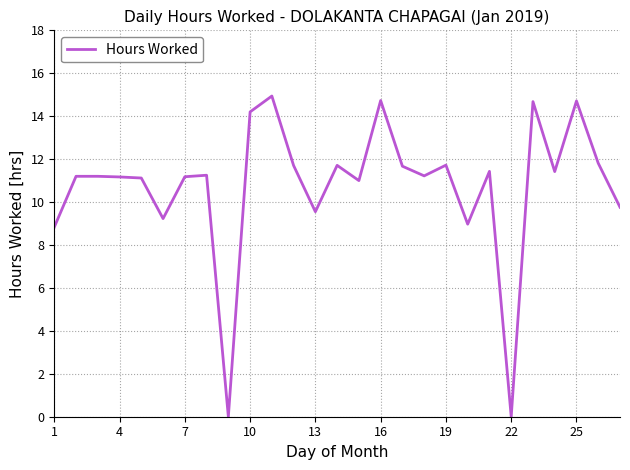

How many categories are shown in the chart?

27